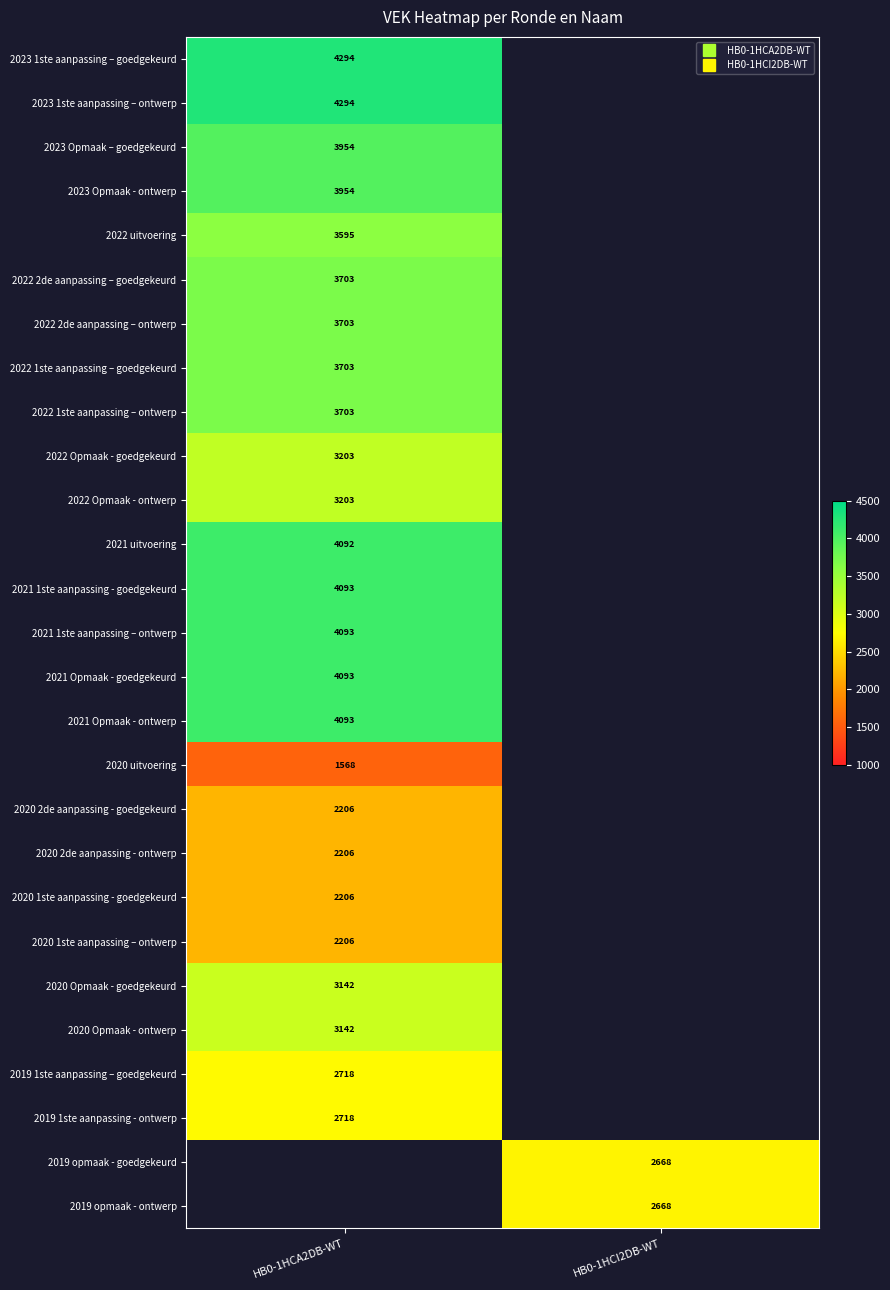

The 2020 Opmaak - ontwerp series shows 2027.0 at HB0-1HCA2DB-WT. True or false?

False